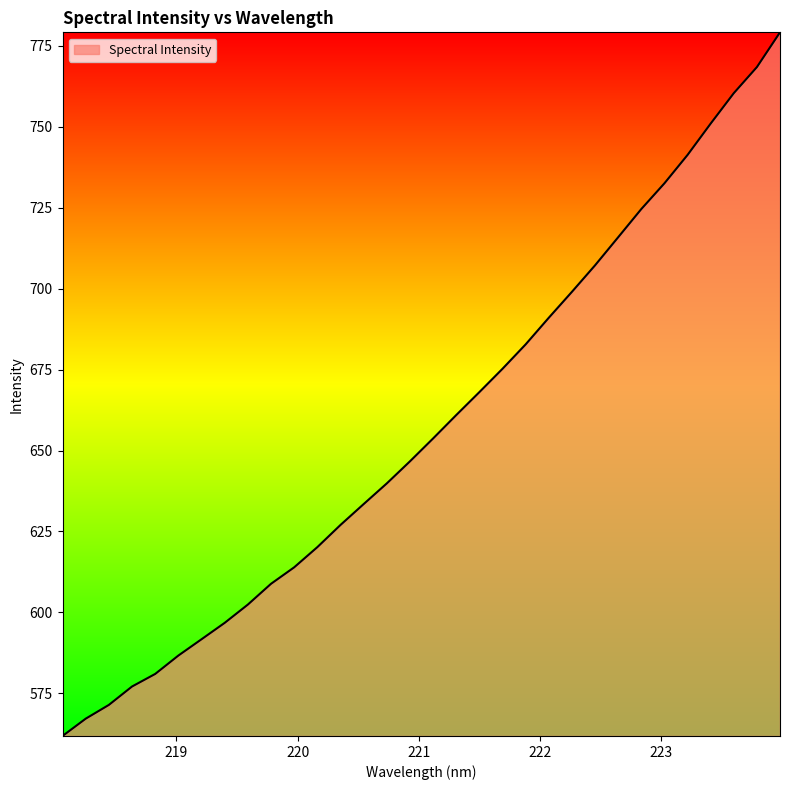

What is the difference between the maximum and minimum values?

217.4